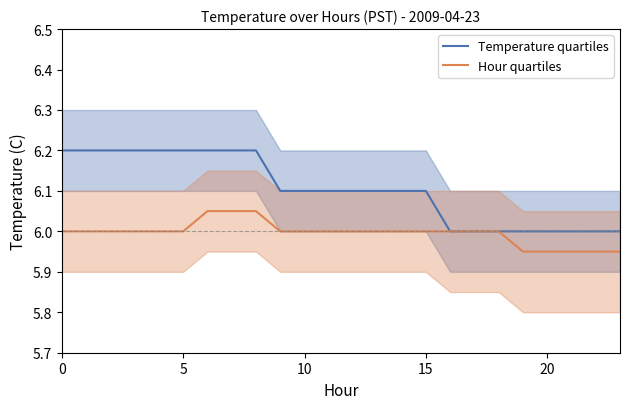

What is the label of the 10th point from the right?

14